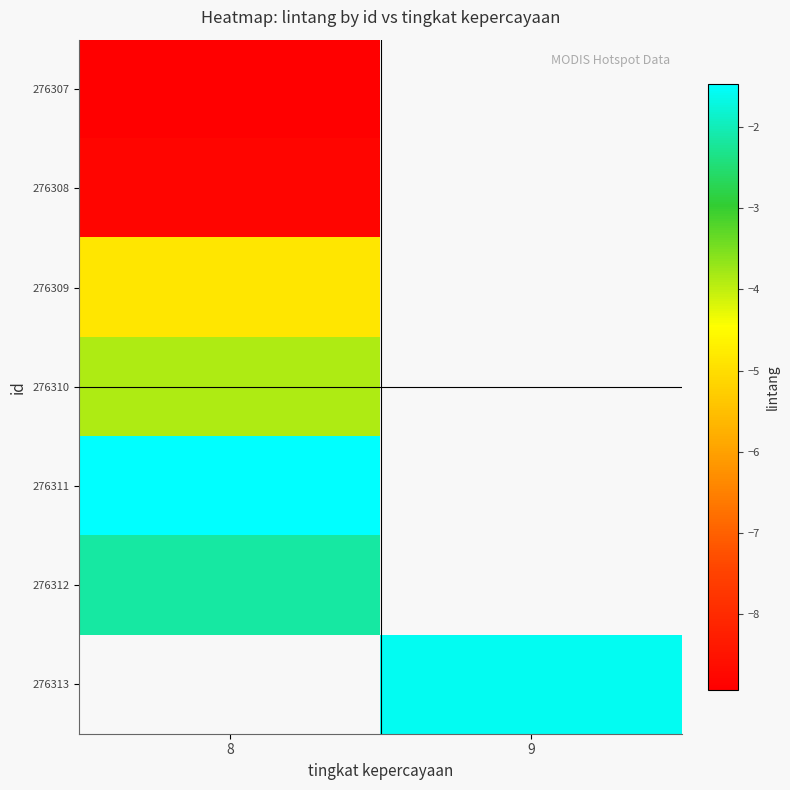

At which category does the chart reach its minimum across all series?

8